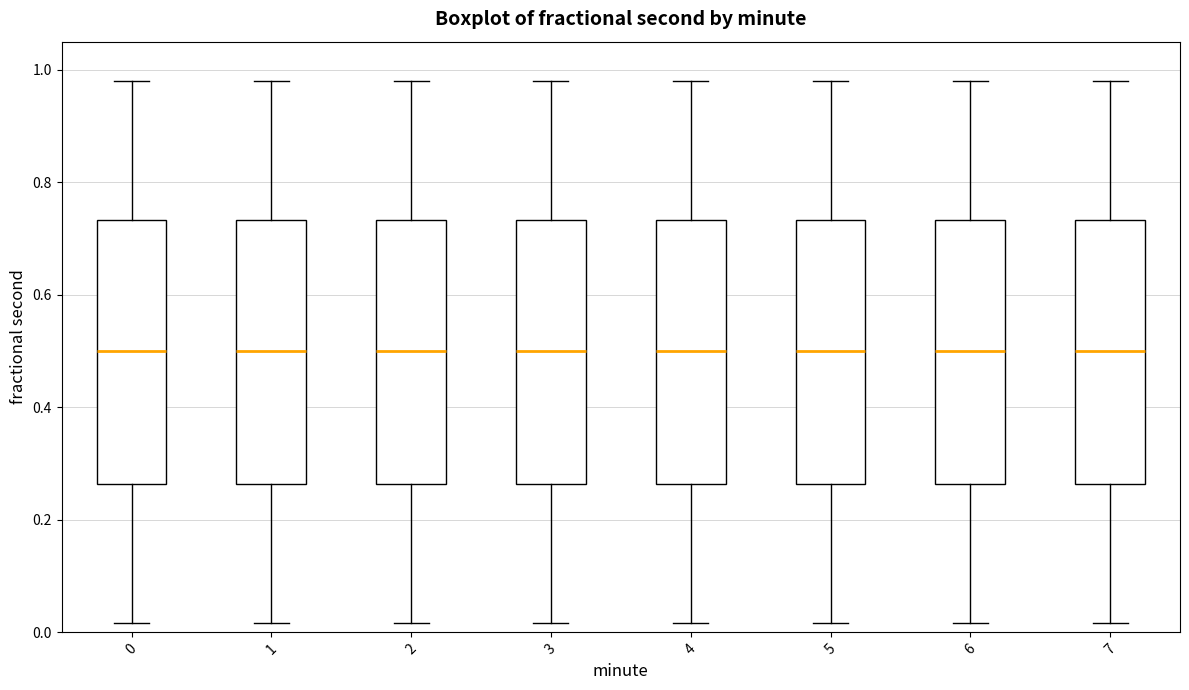

Reading left to right, read every box against the y-axis: the position of its median line, the range the box covers, and the ends of its whiskers. The values are not printed on the chart, so give them approximately, as read against the axis.

0: median 0.50, box 0.26 to 0.74, whiskers 0.02 to 0.98
1: median 0.50, box 0.26 to 0.74, whiskers 0.02 to 0.98
2: median 0.50, box 0.26 to 0.74, whiskers 0.02 to 0.98
3: median 0.50, box 0.26 to 0.74, whiskers 0.02 to 0.98
4: median 0.50, box 0.26 to 0.74, whiskers 0.02 to 0.98
5: median 0.50, box 0.26 to 0.74, whiskers 0.02 to 0.98
6: median 0.50, box 0.26 to 0.74, whiskers 0.02 to 0.98
7: median 0.50, box 0.26 to 0.74, whiskers 0.02 to 0.98